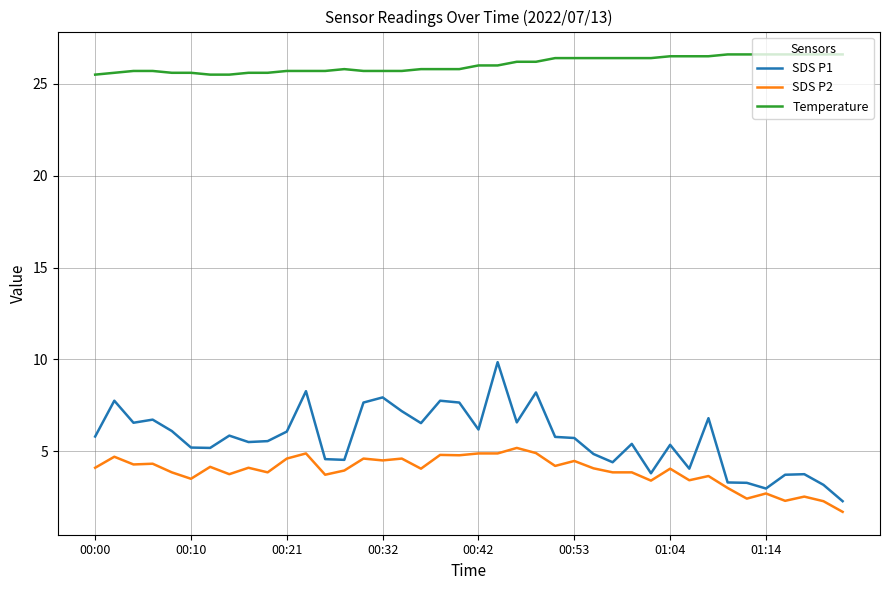

Which series has the widest spread of values?

SDS P1